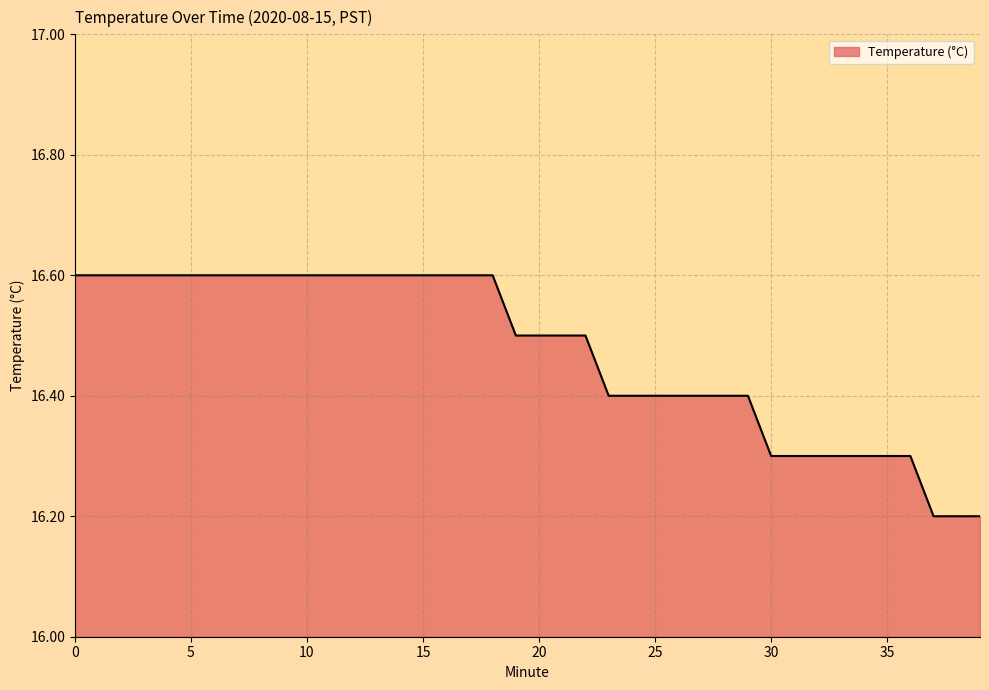

How many lines are shown in the chart?

1